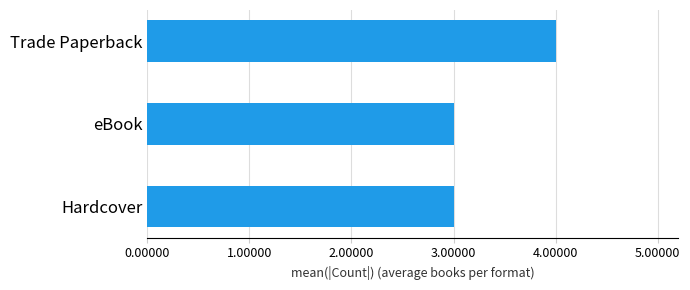

True or false: the data shows 3 at eBook.

True